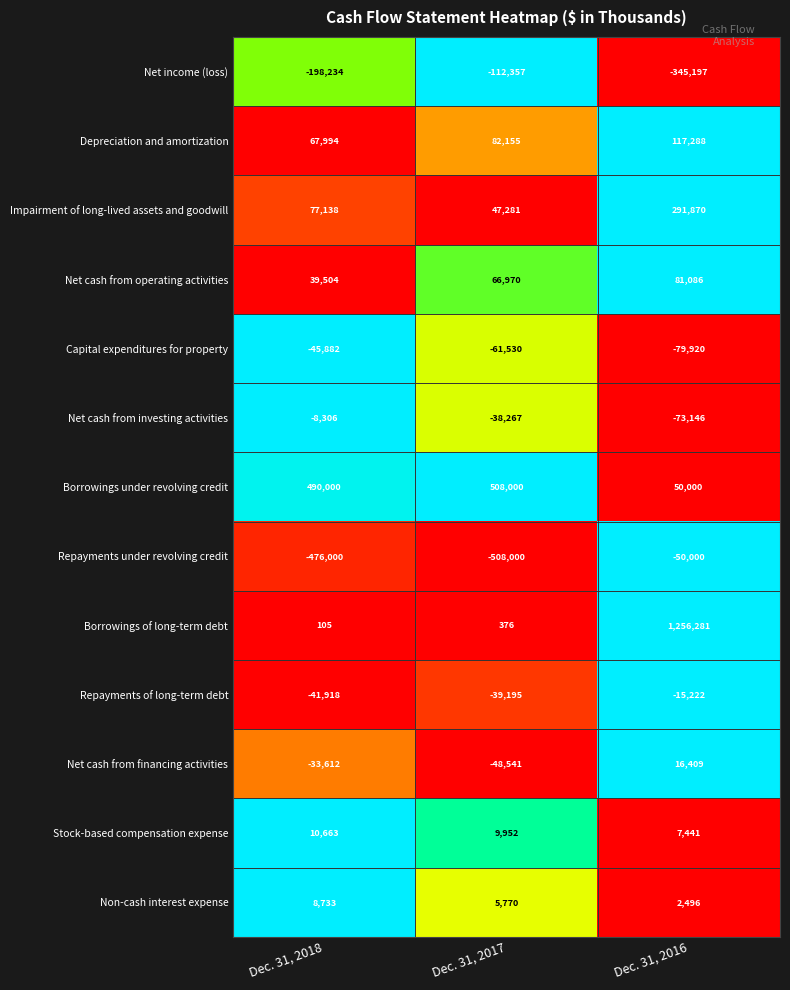

At which label is Capital expenditures for property closest to -62901?

Dec. 31, 2017